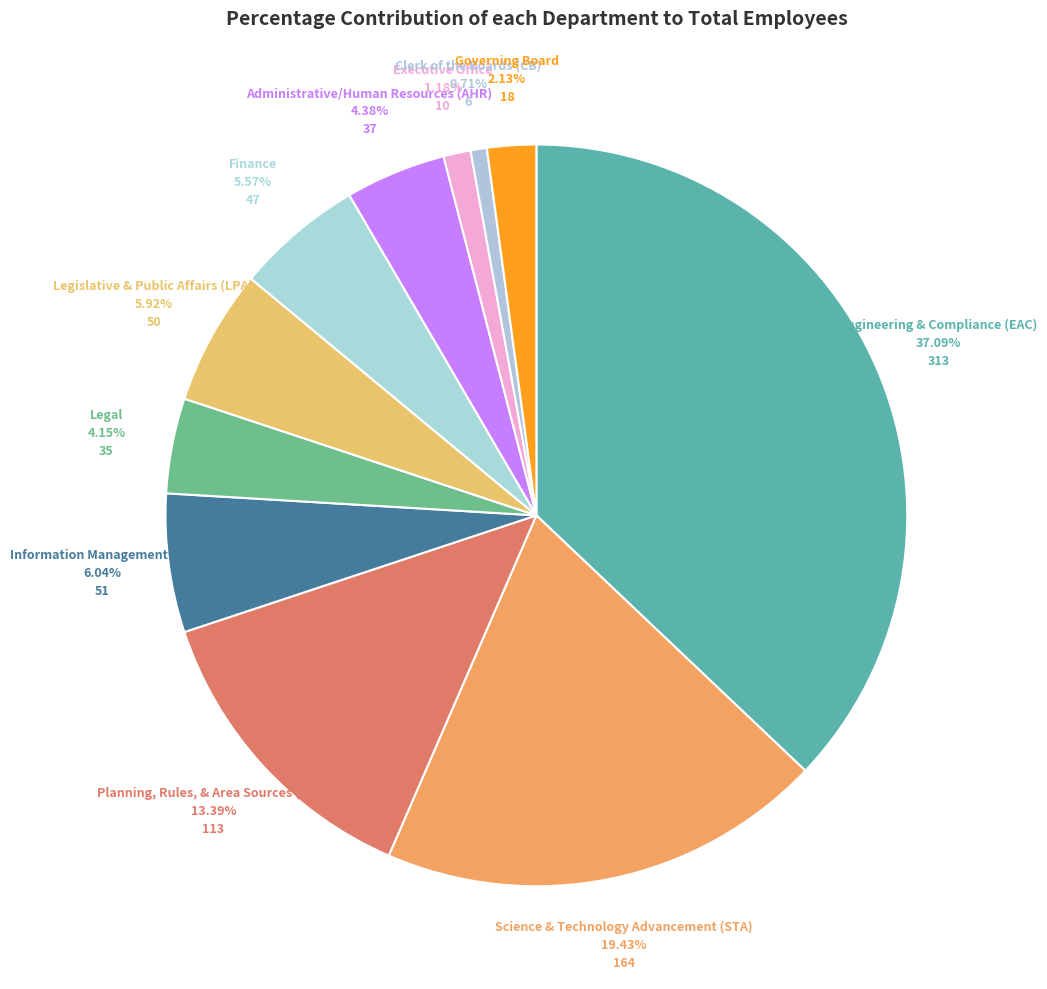

Count the number of slices in the pie.

11